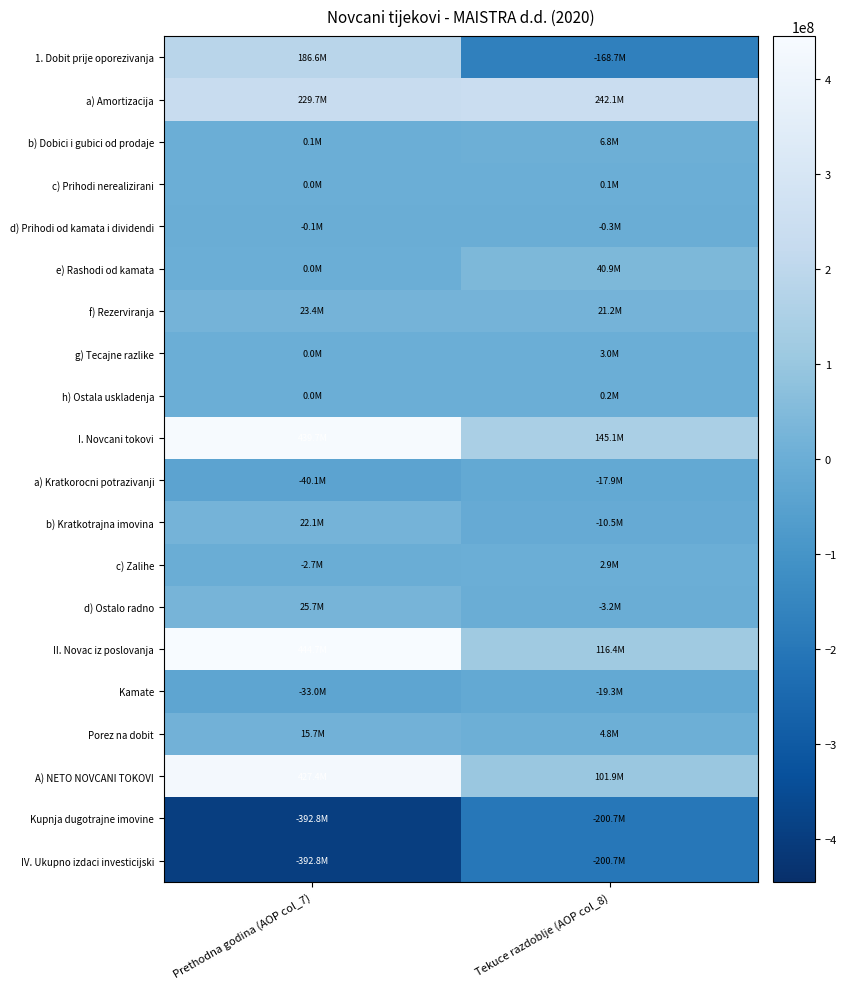

Rank the series at Tekuce razdoblje (AOP col_8) from highest to lowest value.

a) Amortizacija, I. Novcani tokovi, II. Novac iz poslovanja, A) NETO NOVCANI TOKOVI, e) Rashodi od kamata, f) Rezerviranja, b) Dobici i gubici od prodaje, Porez na dobit, g) Tecajne razlike, c) Zalihe, h) Ostala uskladenja, c) Prihodi nerealizirani, d) Prihodi od kamata i dividendi, d) Ostalo radno, b) Kratkotrajna imovina, a) Kratkorocni potrazivanji, Kamate, 1. Dobit prije oporezivanja, Kupnja dugotrajne imovine, IV. Ukupno izdaci investicijski